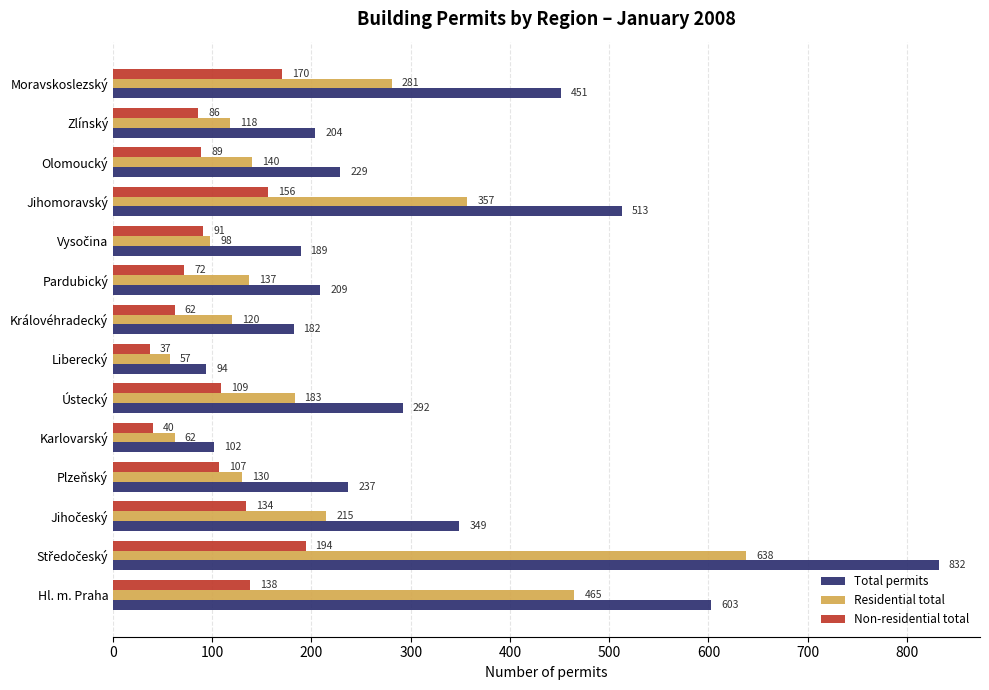

What is the lowest value of the Non-residential total series?

37